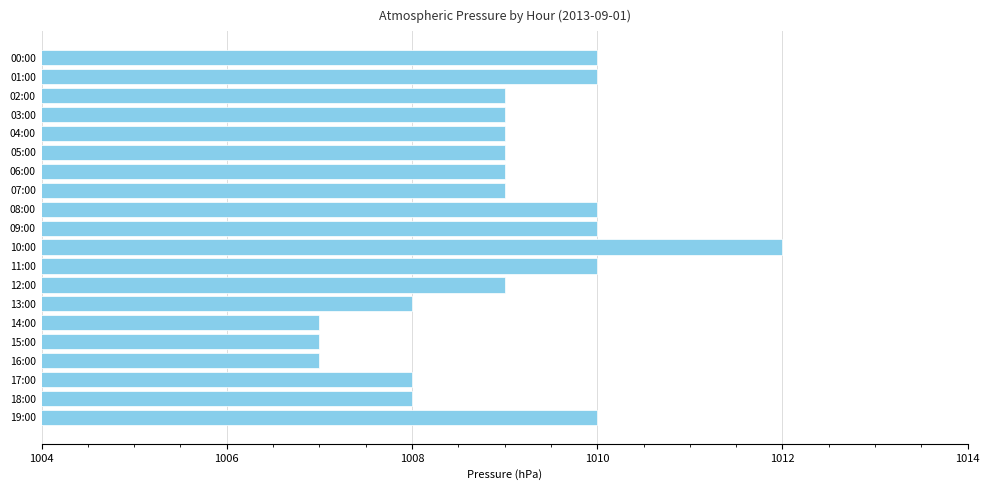

Are the bars horizontal?

Yes